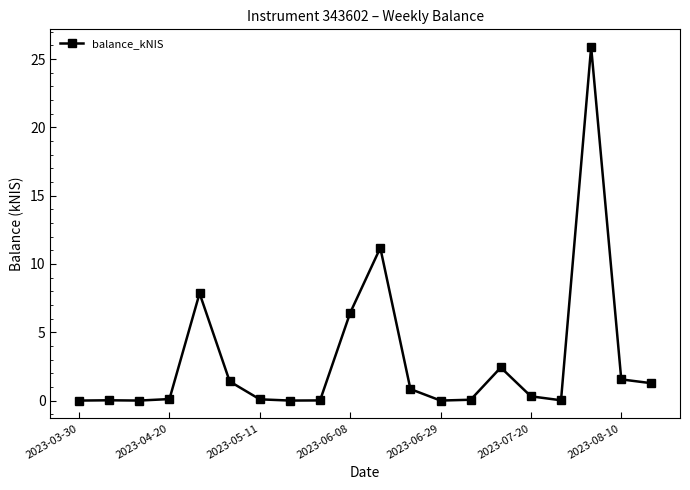

True or false: there are more than 0 points higher than both neighbors.

True